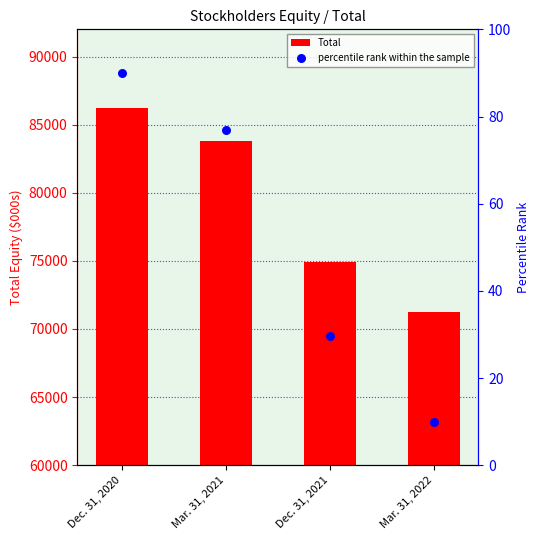

What are all the series names shown in the legend?

Total, percentile rank within the sample